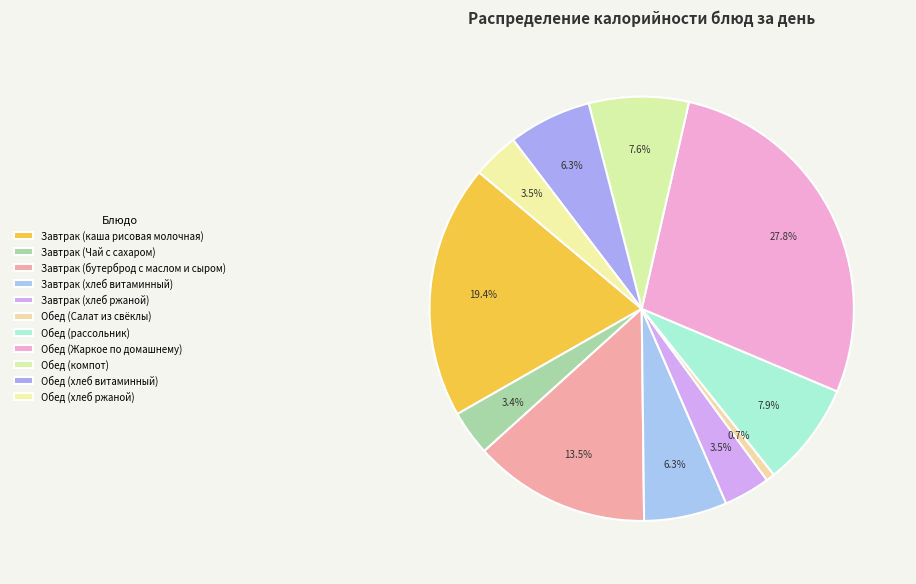

Is there a majority slice in this chart?

No